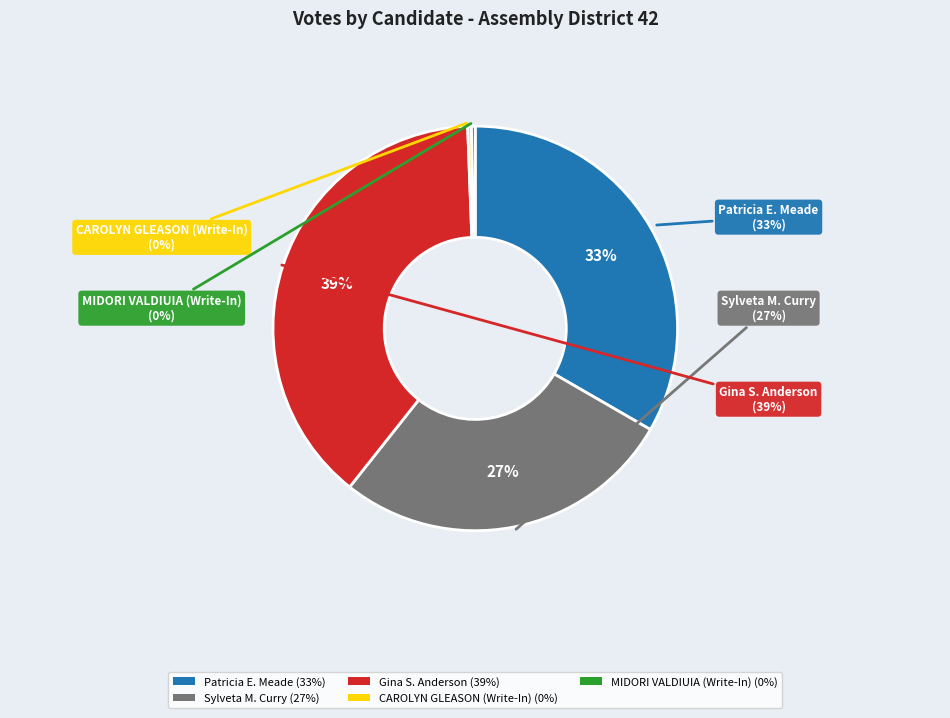

Does any single category account for the majority?

No